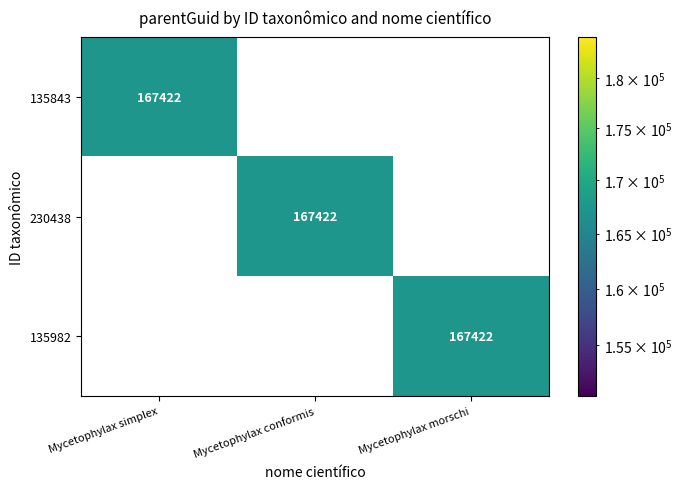

Count the 230438 values in the range 0 to 167422.

3